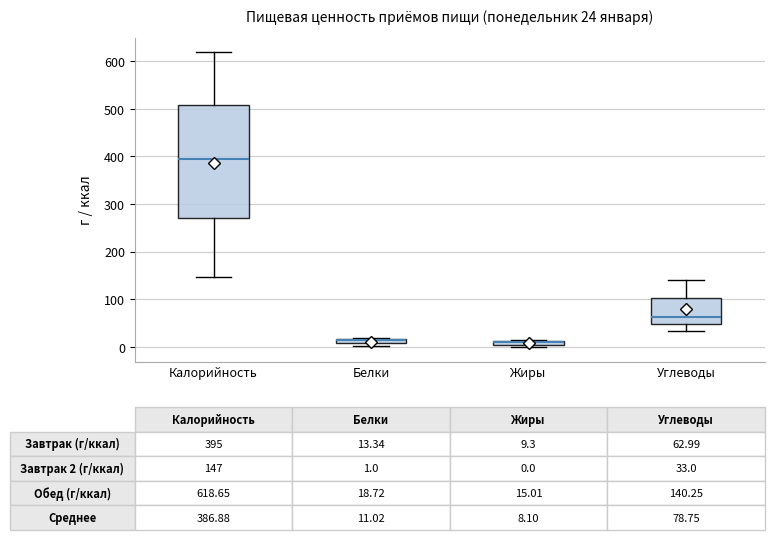

Comparing the boxes themselves (not the whiskers), which one is the tallest?

Калорийность